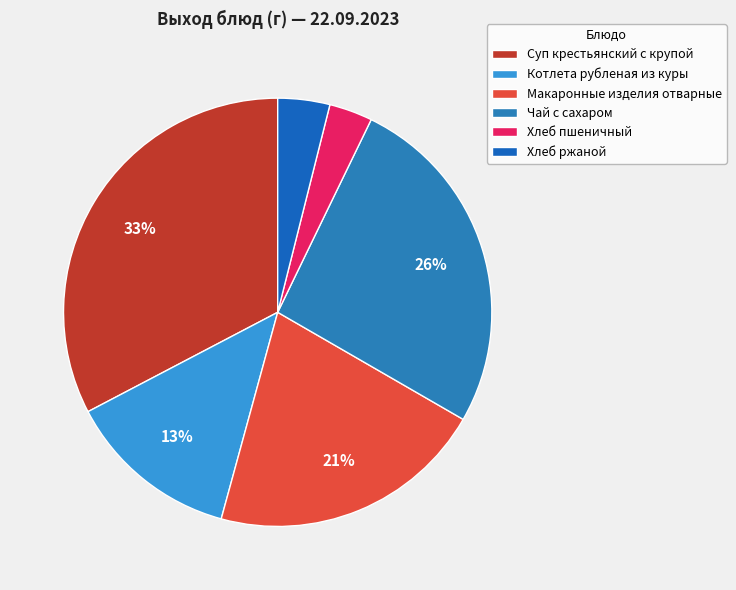

To the nearest percent, what is the average slice percentage?

17%